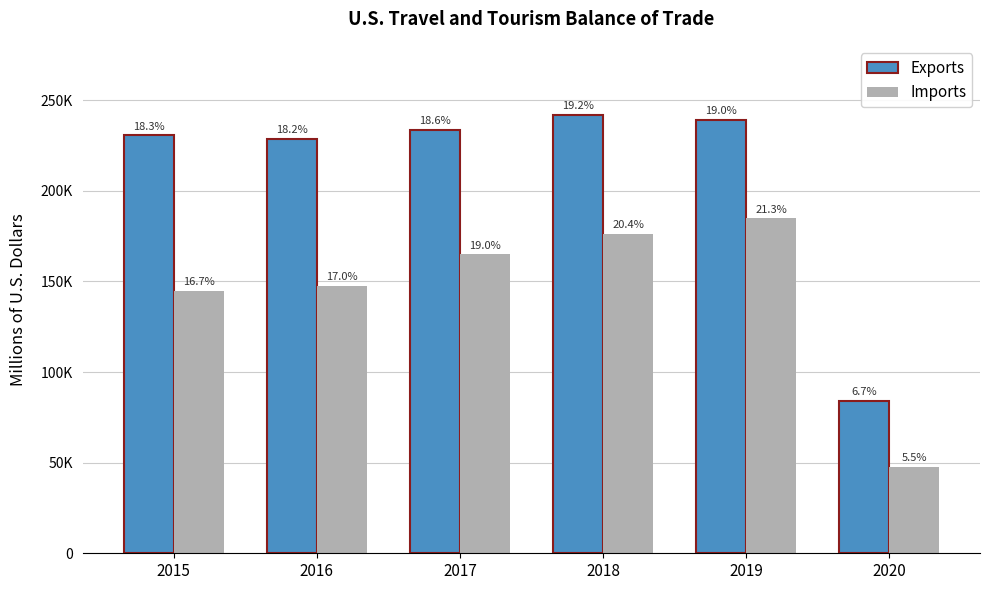

Reading right to left, extract all data points from this chart.

Exports: 2020=84296	2019=239064	2018=241985	2017=233759	2016=228551	2015=230574
Imports: 2020=47770	2019=184785	2018=176395	2017=164885	2016=147639	2015=144667